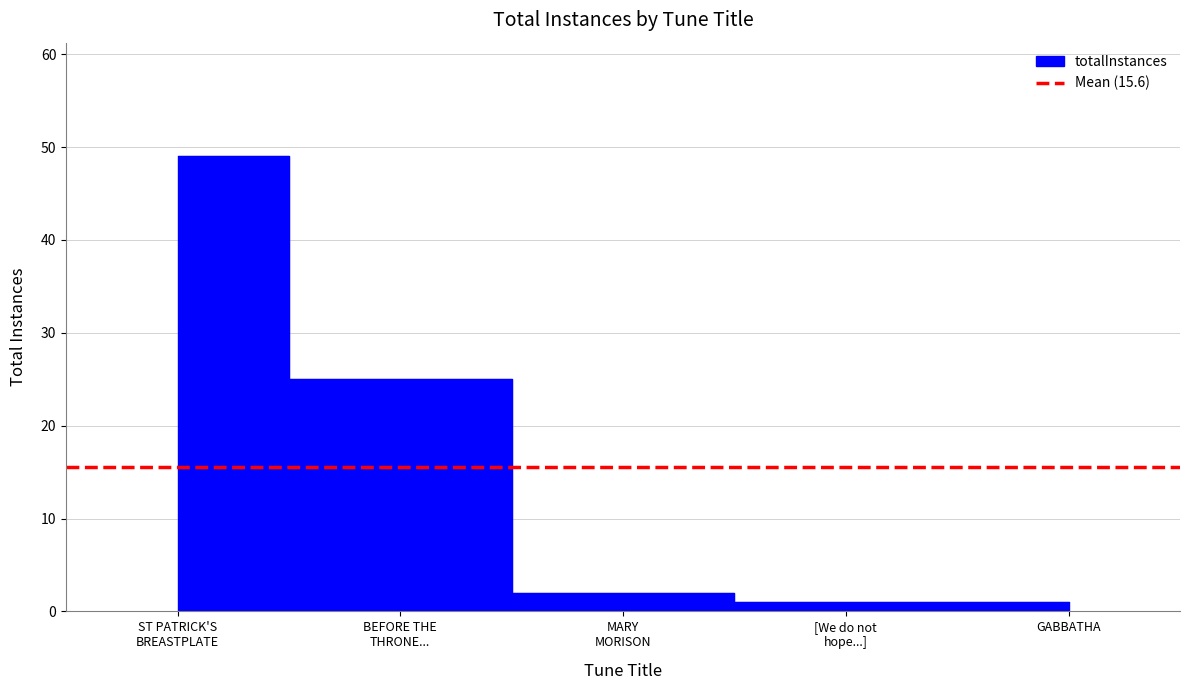

Rank the categories by value from highest to lowest.

ST PATRICK'S BREASTPLATE, BEFORE THE THRONE..., MARY MORISON, [We do not hope...], GABBATHA